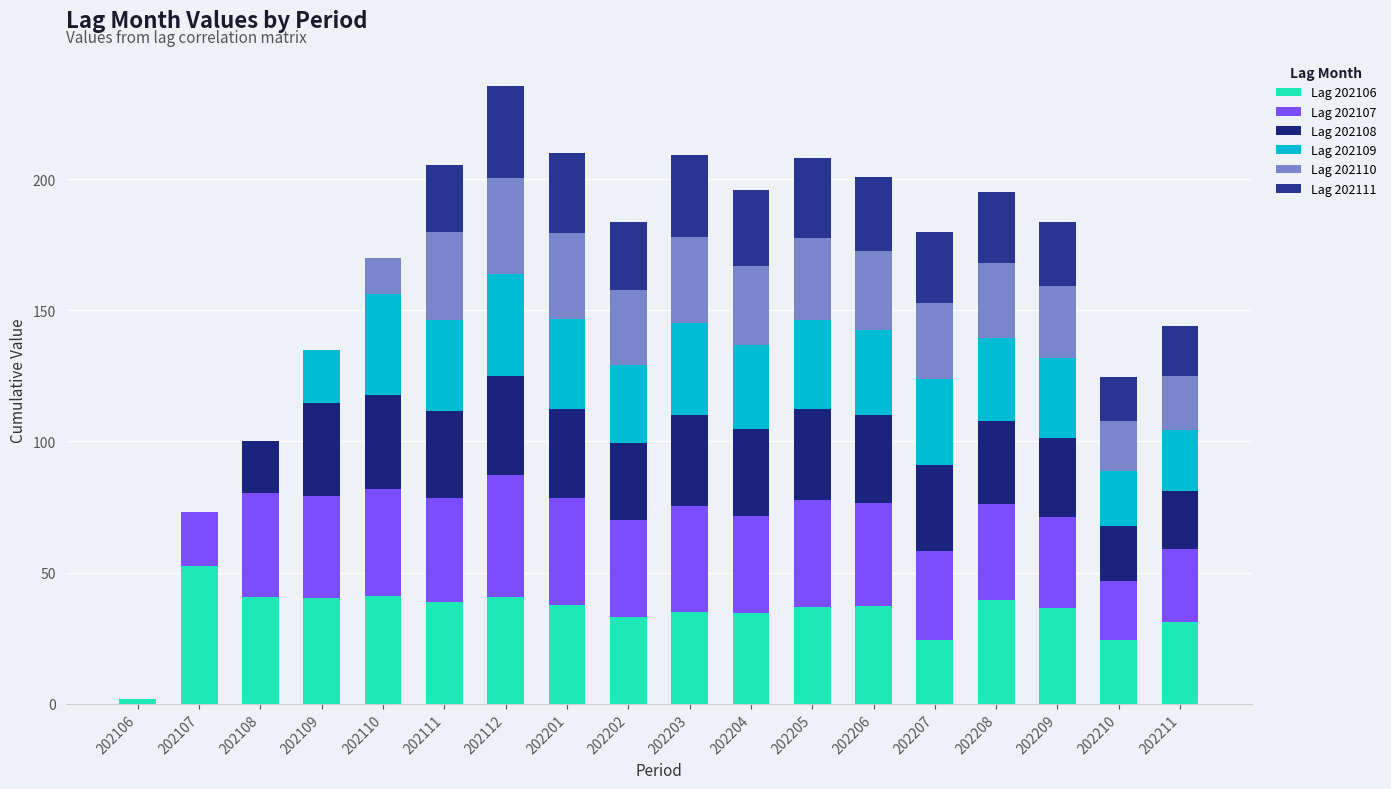

Between 202110 and 202205, which series saw the biggest shift?

Lag 202111